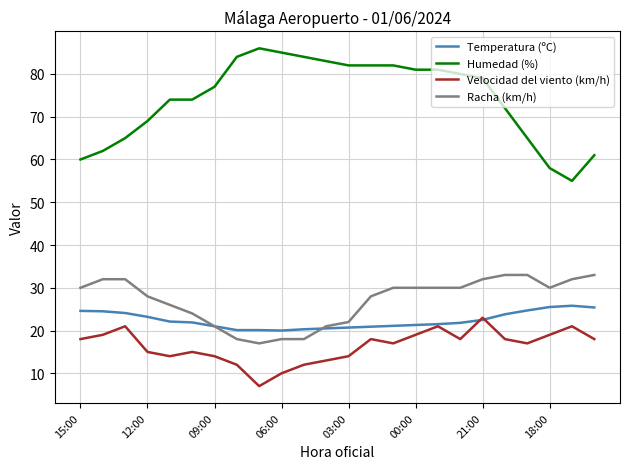

True or false: Humedad (%) and Racha (km/h) cross at least once.

False